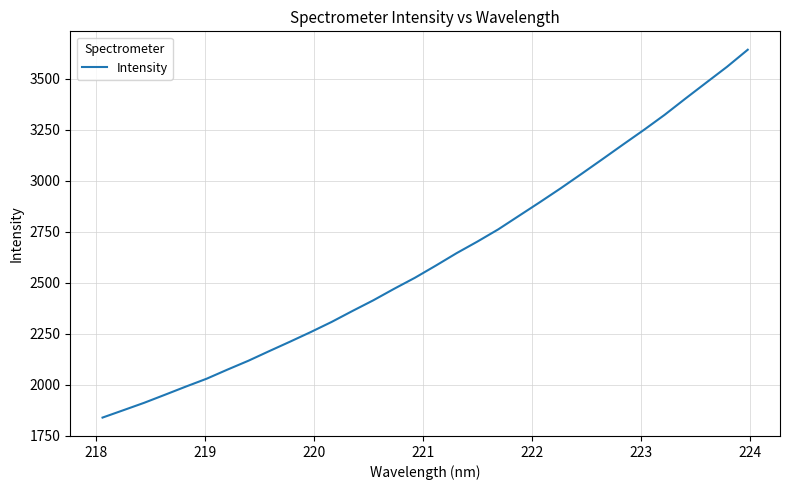

What is the difference between the maximum and minimum values?

1804.2